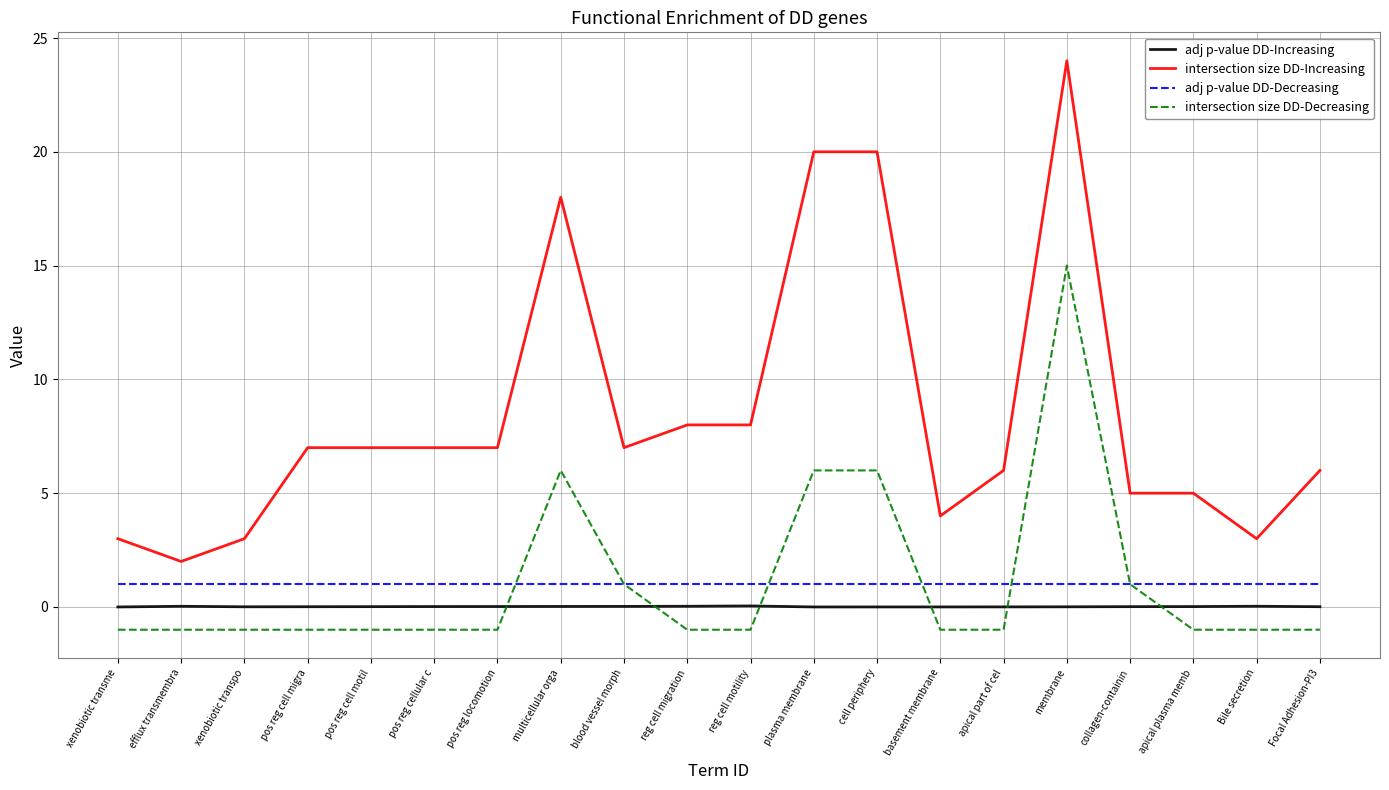

Is the value of adj p-value DD-Decreasing at xenobiotic transpo greater than the value of intersection size DD-Decreasing at apical plasma memb?

Yes